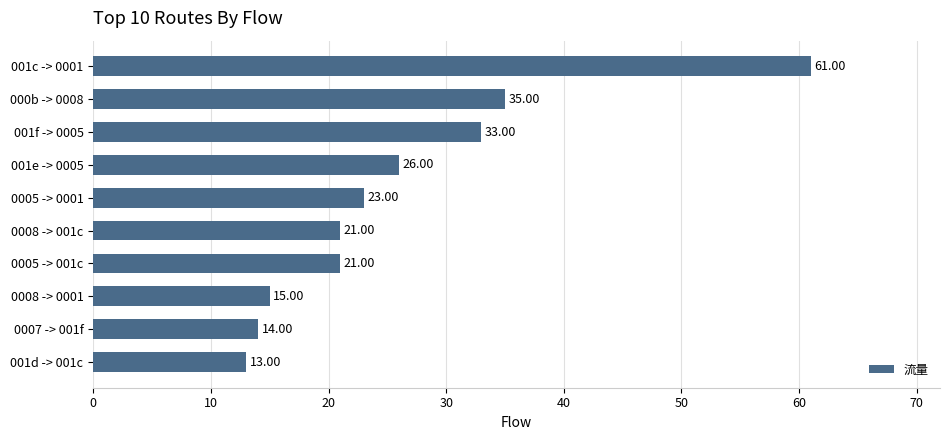

Does the chart contain any negative values?

No